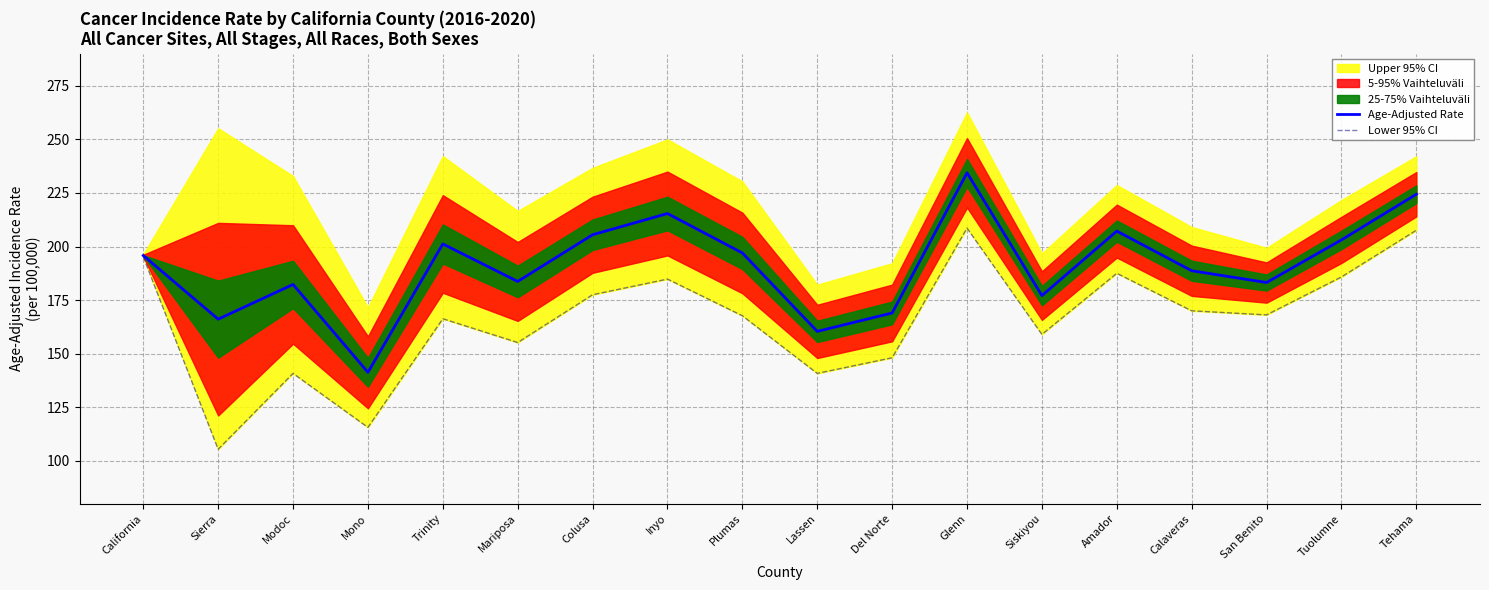

The Age-Adjusted Rate series shows 35.9 at Mono. True or false?

False